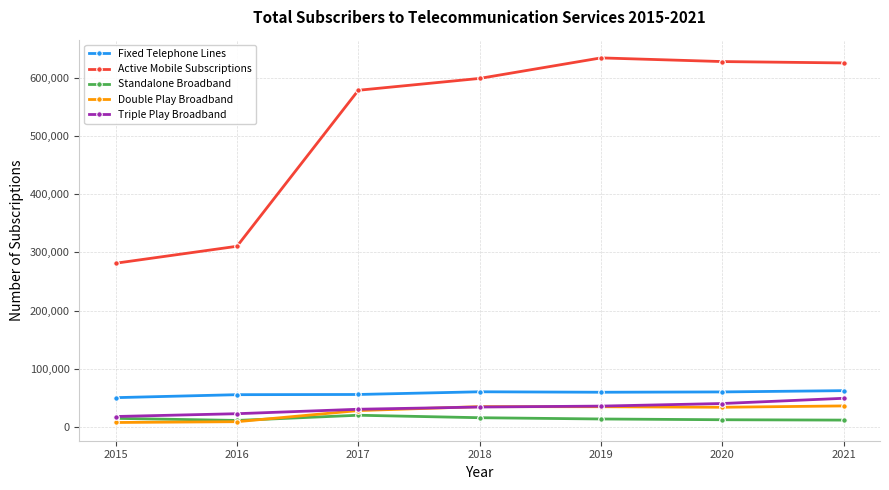

Which series changed the most between 2016 and 2019?

Active Mobile Subscriptions